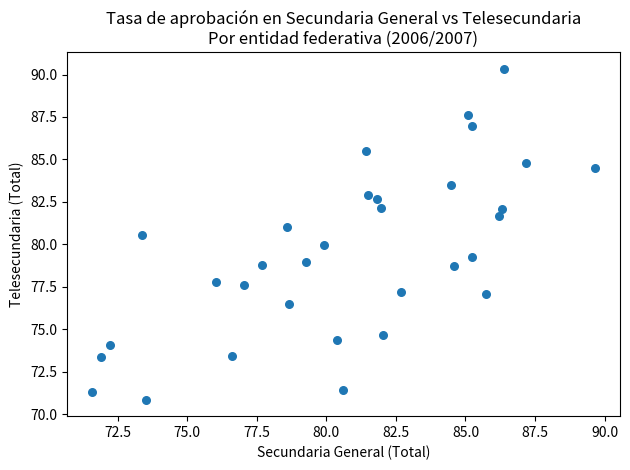

What is the range of Y values (max minus min)?

19.5